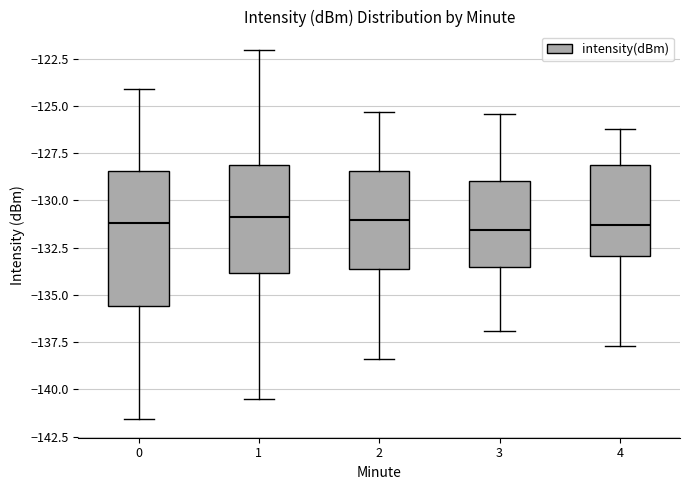

Where does the median line of the box at x = 0 sit on the y-axis? The values are not printed on the chart, so give them approximately, as read against the axis.

-131.0